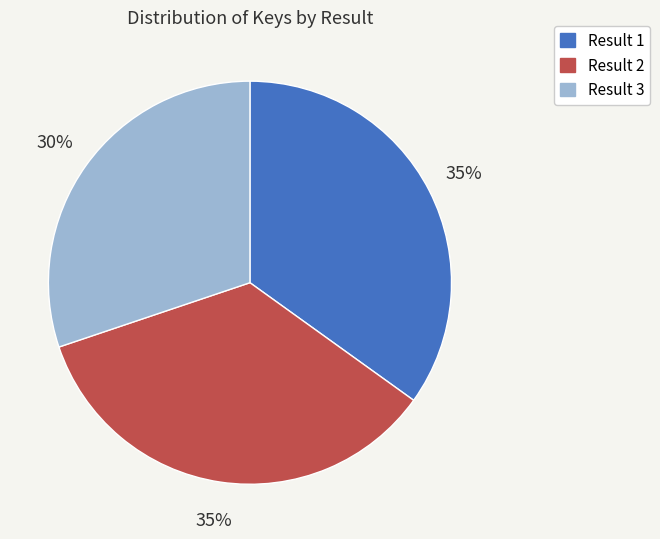

True or false: Result 2 accounts for 35% of the total.

True